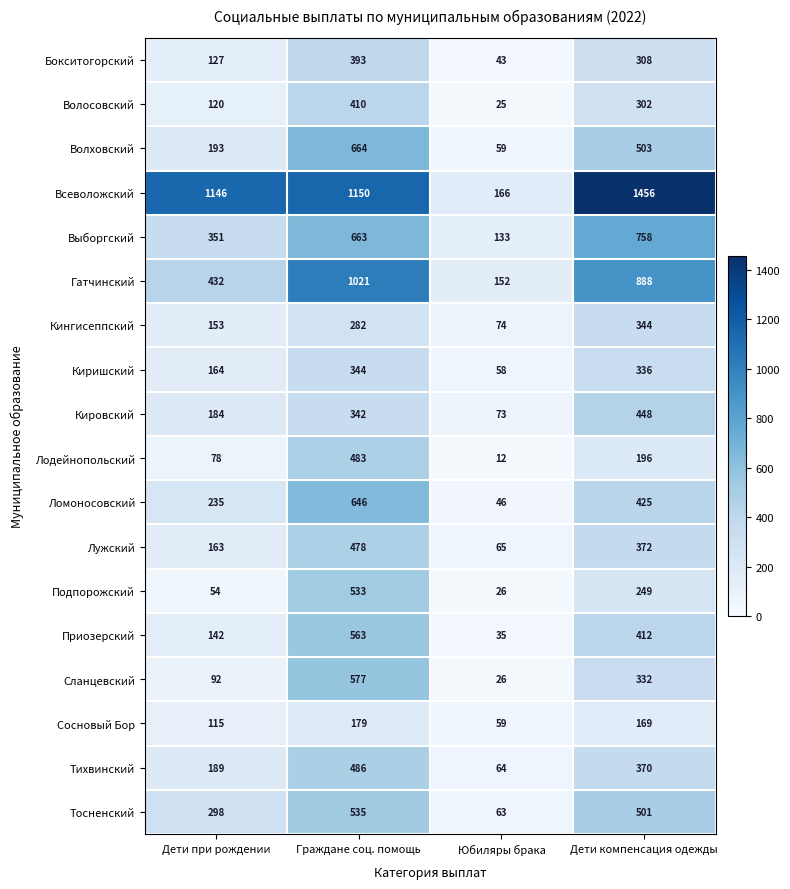

Between Граждане соц. помощь and Дети компенсация одежды, which series saw the biggest shift?

Всеволожский